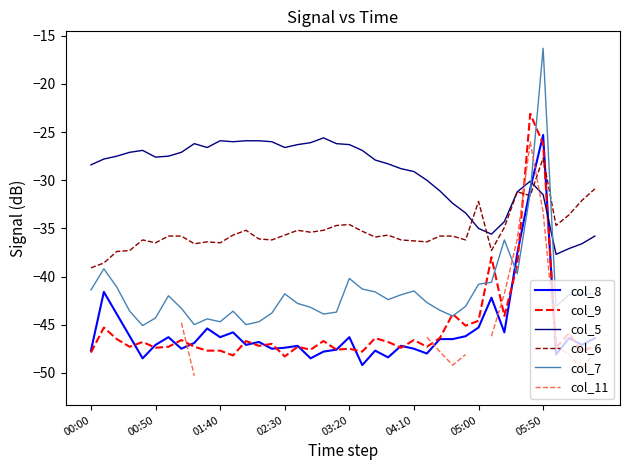

Is it true that col_5 equals -40.5 at 03:20?

False